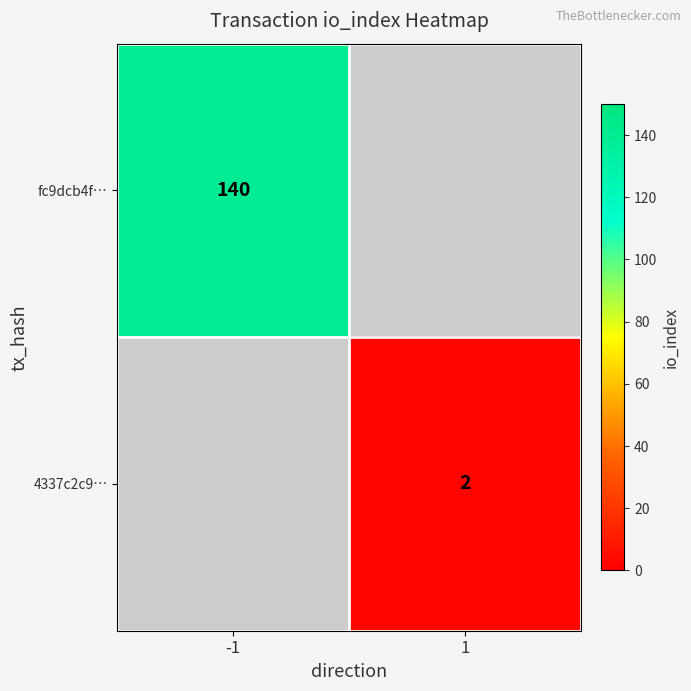

The fc9dcb4f… series shows 140 at -1. True or false?

True